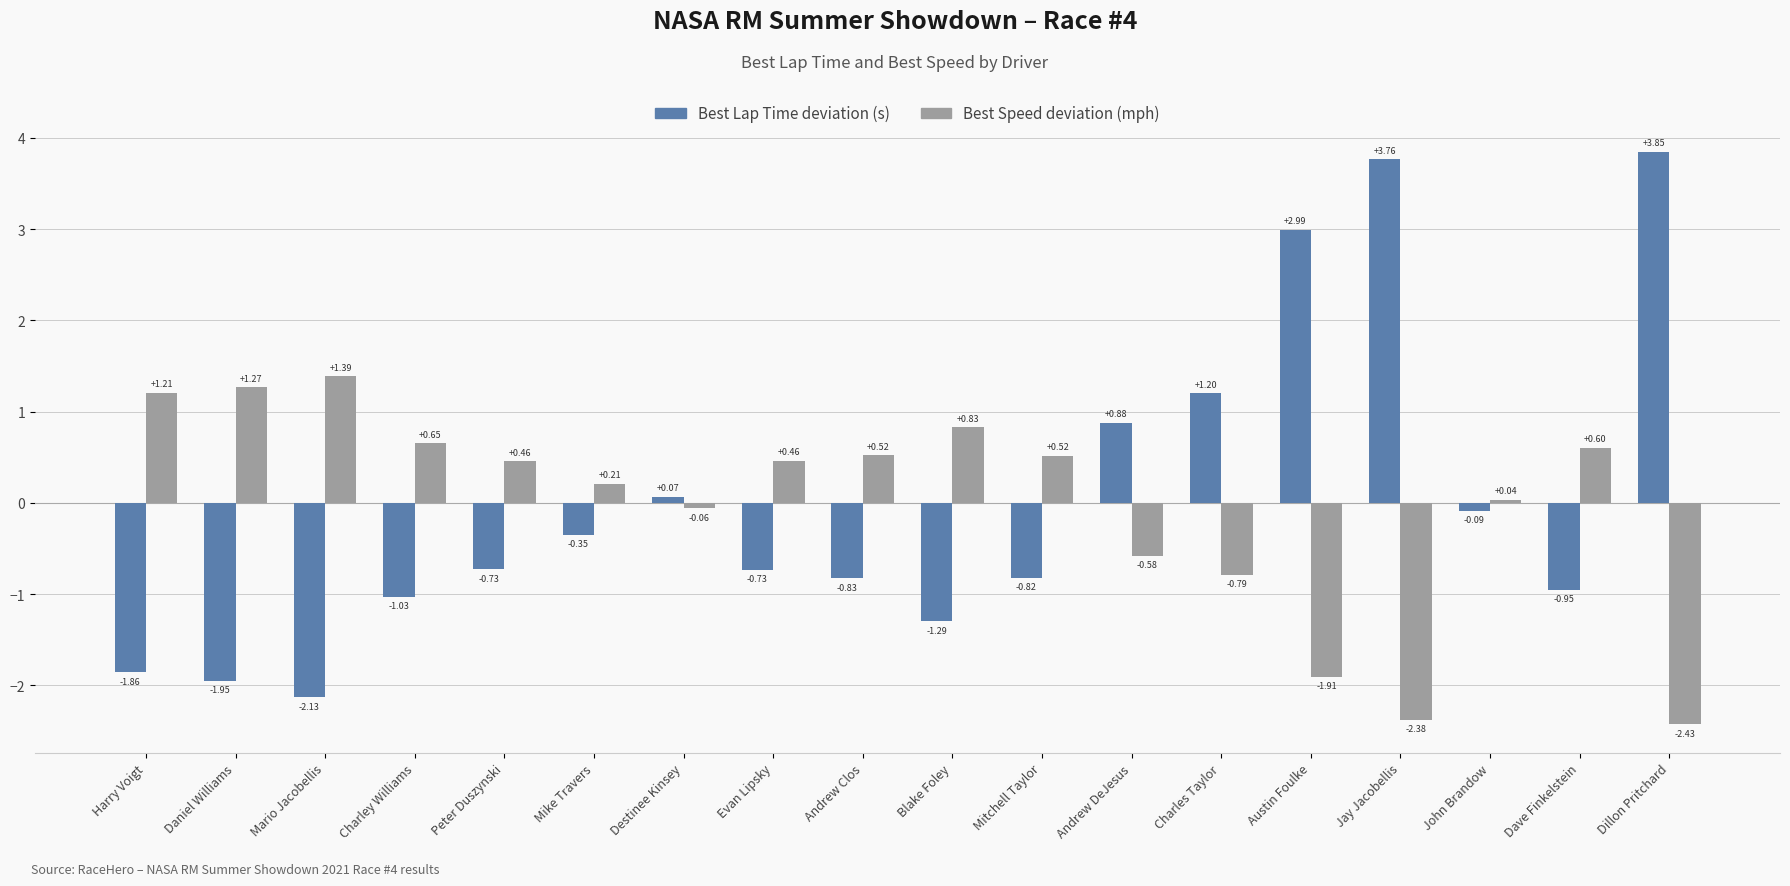

At which label does Best Lap Time deviation (s) reach its peak?

Dillon Pritchard